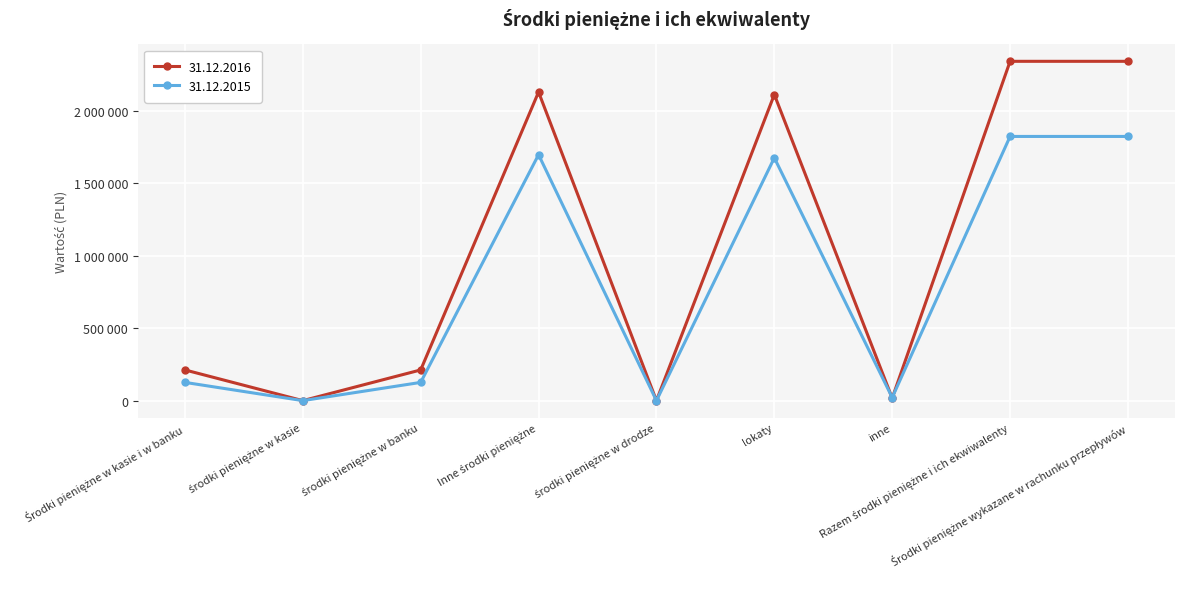

Which series ends up on top after the final intersection of 31.12.2015 and 31.12.2016?

31.12.2016